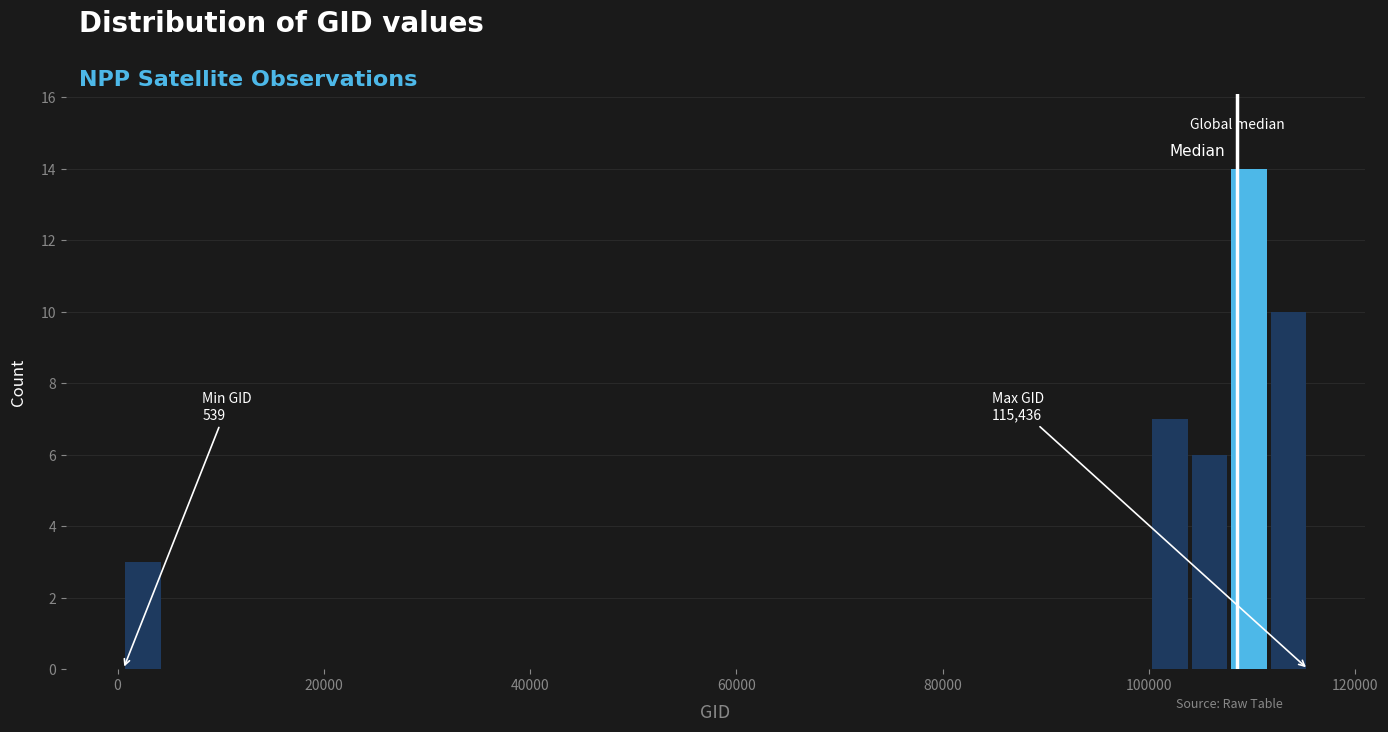

Around what value on the x-axis is the tallest bar? Give the approximate position of its centre, as read against the axis.

110000